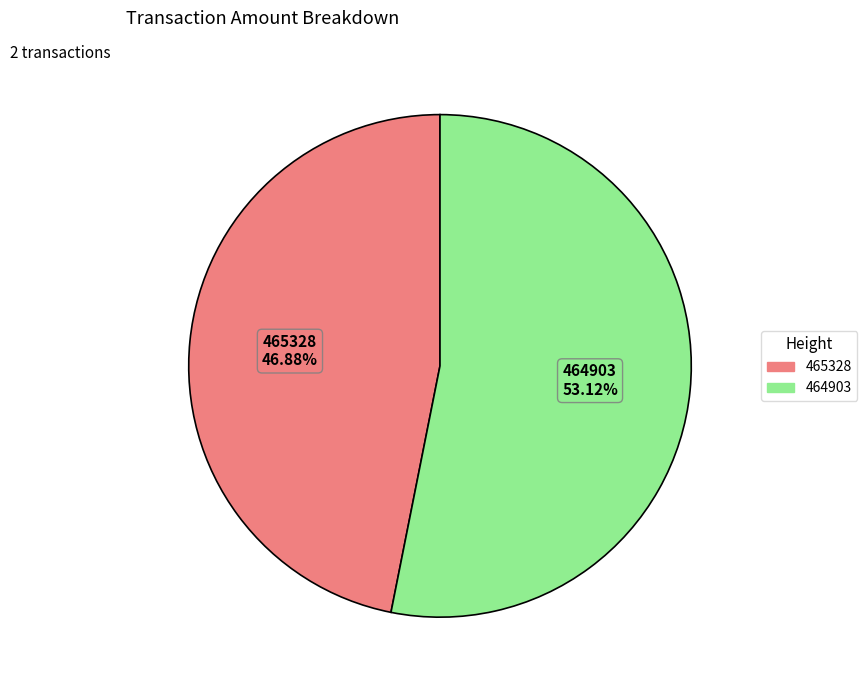

To the nearest percent, what portion does 465328 represent?

47%